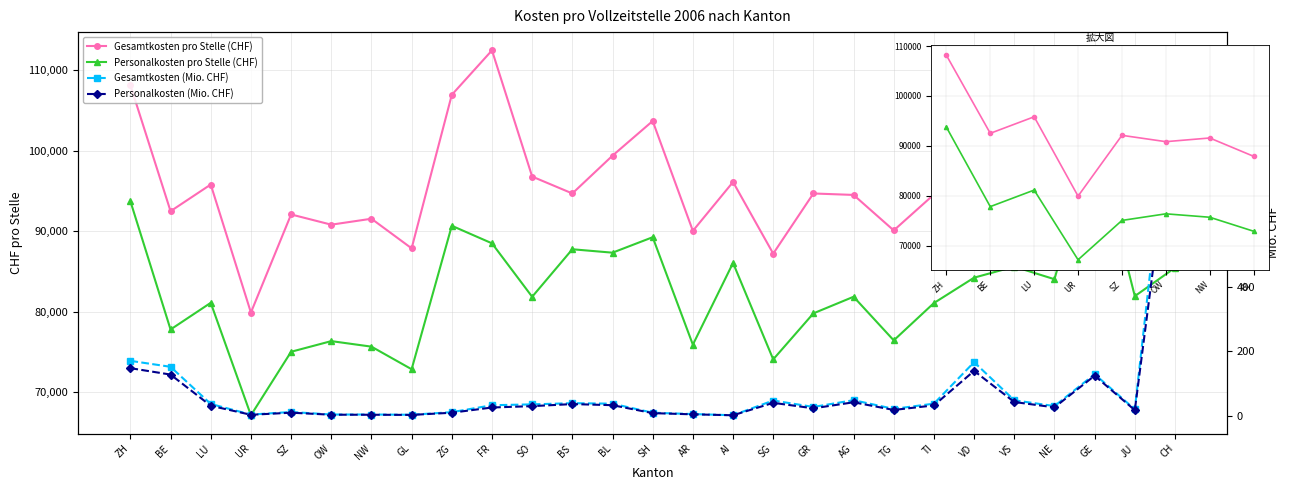

Reading left to right, transcribe all the data shown in this chart.

Gesamtkosten pro Stelle (CHF): 108170.0	92508.0	95824.0	79910.0	92105.0	90833.0	91571.0	87892.0	106972.0	112499.0	96813.0	94713.0	99411.0	103717.0	90065.0	96137.0	87236.0	94711.0	94530.0	90120.0	94586.0	100696.0	96489.0	96895.0	105474.0	93445.0	98634.0
Personalkosten pro Stelle (CHF): 93753.0	77806.0	81122.0	67145.0	75036.0	76361.0	75674.0	72866.0	90698.0	88515.0	81871.0	87778.0	87353.0	89275.0	75919.0	86080.0	74091.0	79811.0	81874.0	76452.0	81095.0	84249.0	85616.0	84055.0	101671.0	81950.0	85477.0
Gesamtkosten (Mio. CHF): 170.4	151.9	36.7	3.7	11.8	3.9	3.9	3.2	11.2	32.7	35.4	39.1	37.5	9.5	5.3	1.7	47.4	27.4	48.4	21.4	37.6	166.4	48.1	30.1	129.0	19.9	1133.4
Personalkosten (Mio. CHF): 147.7	127.8	31.1	3.1	9.6	3.3	3.2	2.7	9.5	25.7	29.9	36.3	32.9	8.2	4.5	1.6	40.2	23.1	41.9	18.1	32.2	139.2	42.7	26.1	124.4	17.4	982.2